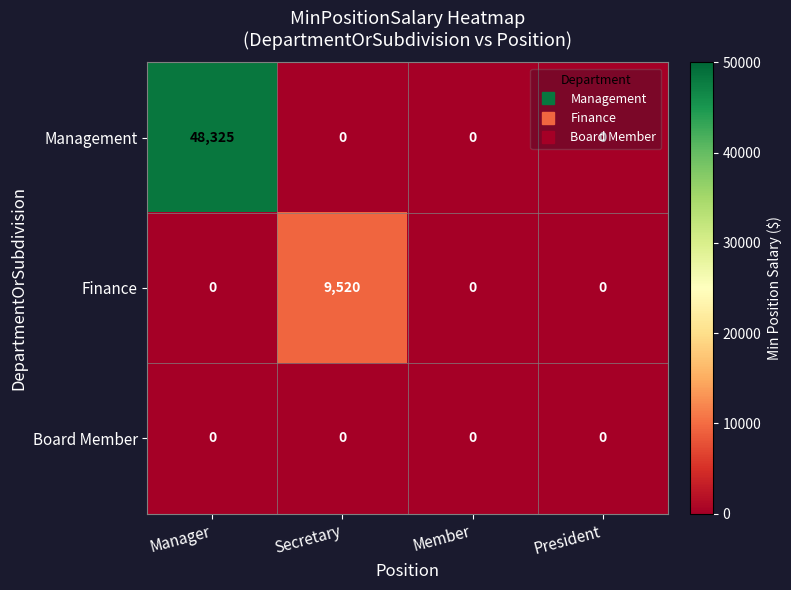

Which series has the largest range (max minus min)?

Management